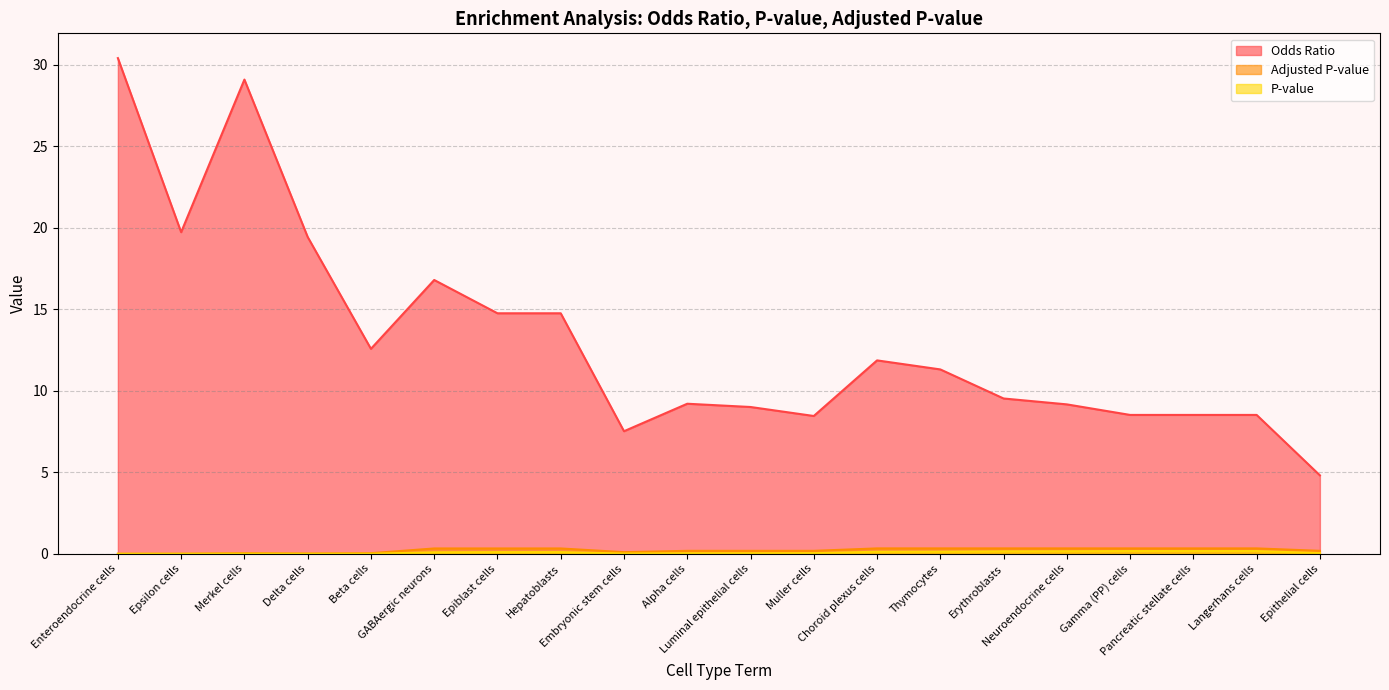

At which category does Odds Ratio reach its first local valley?

Epsilon cells